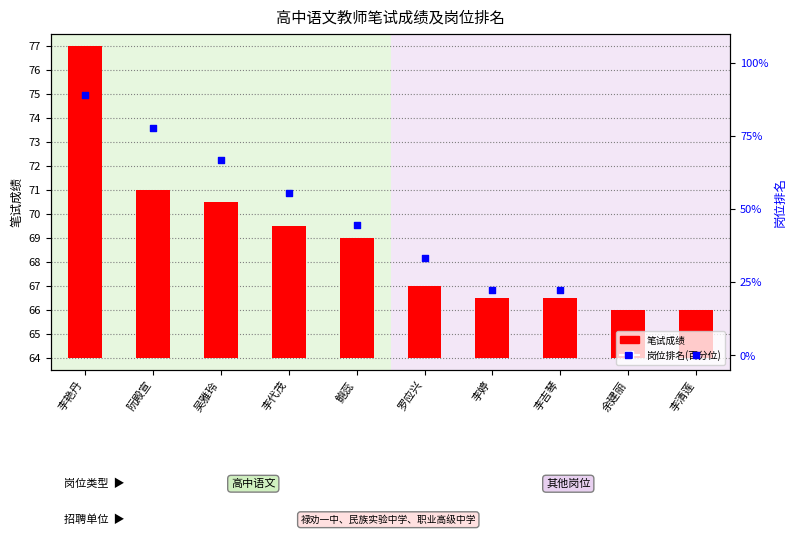

Which series has the largest Y range (max minus min)?

岗位排名